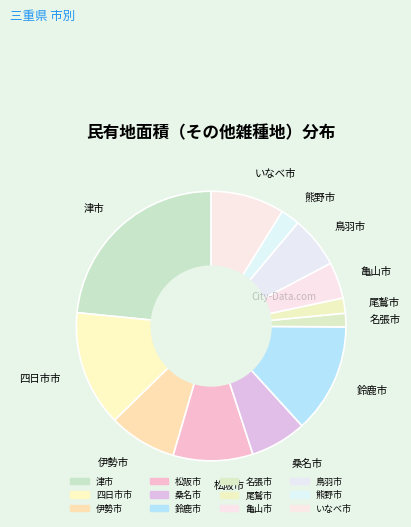

Does 四日市市 account for over 50% of the chart?

No